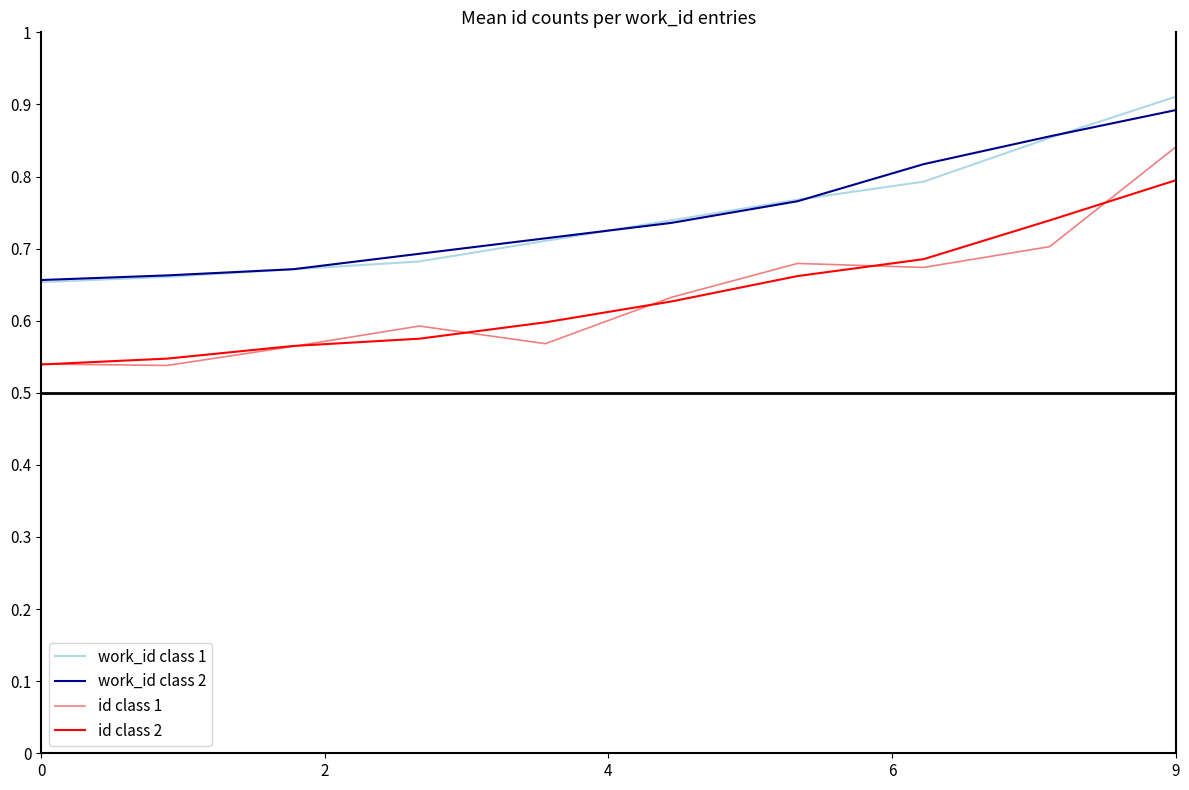

List the series in order of their peak value, lowest first.

id class 2, id class 1, work_id class 2, work_id class 1